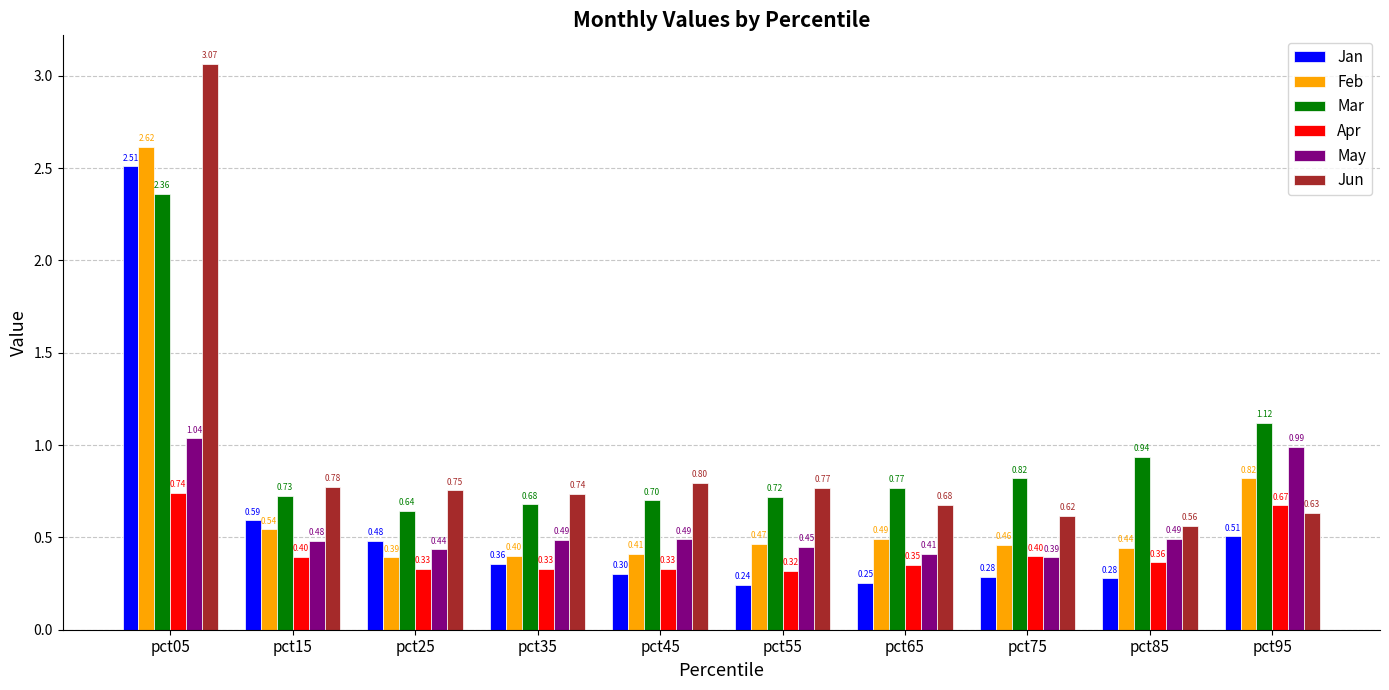

List the labels in order of Jun value, smallest first.

pct85, pct75, pct95, pct65, pct35, pct25, pct55, pct15, pct45, pct05